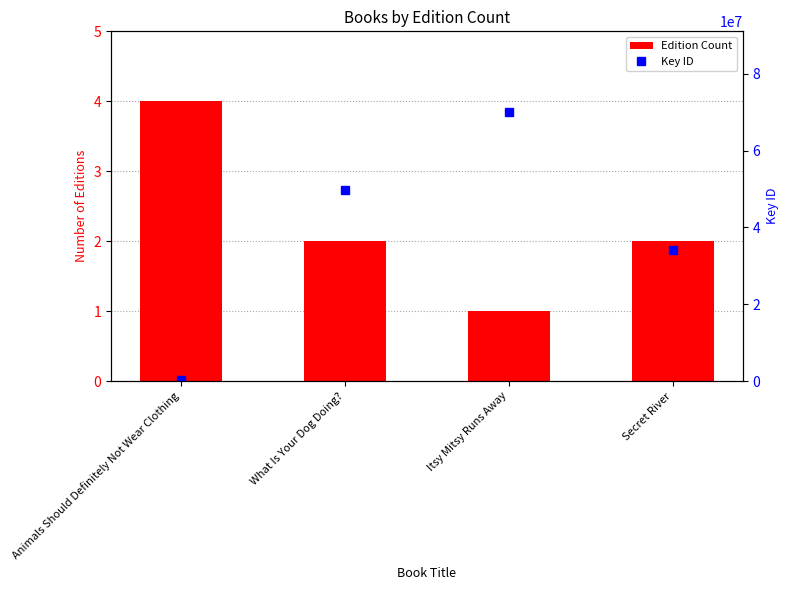

How many categories are shown in the chart?

4